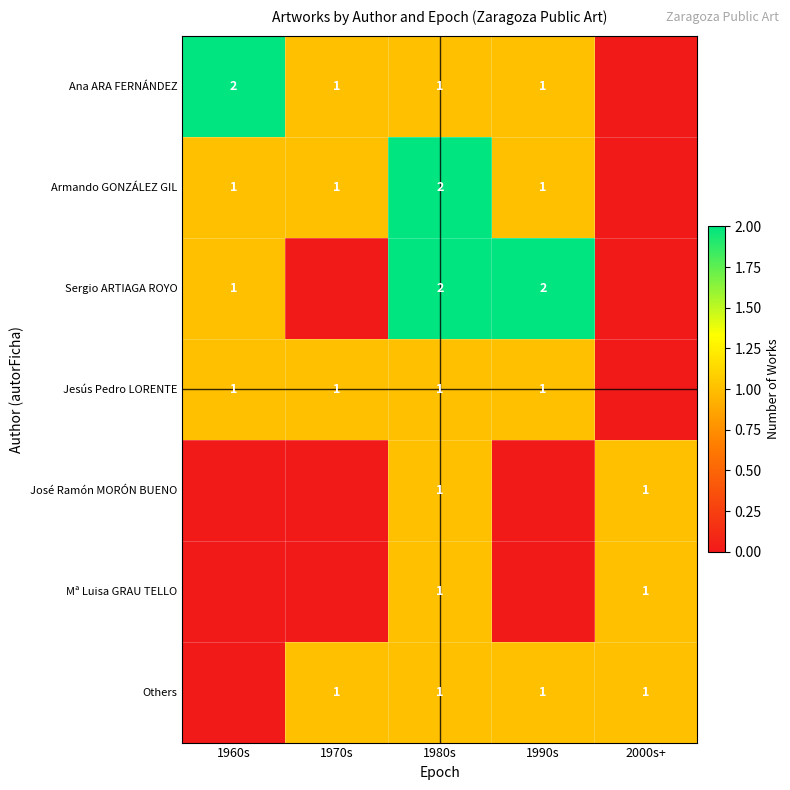

How many distinct data groups are displayed?

7